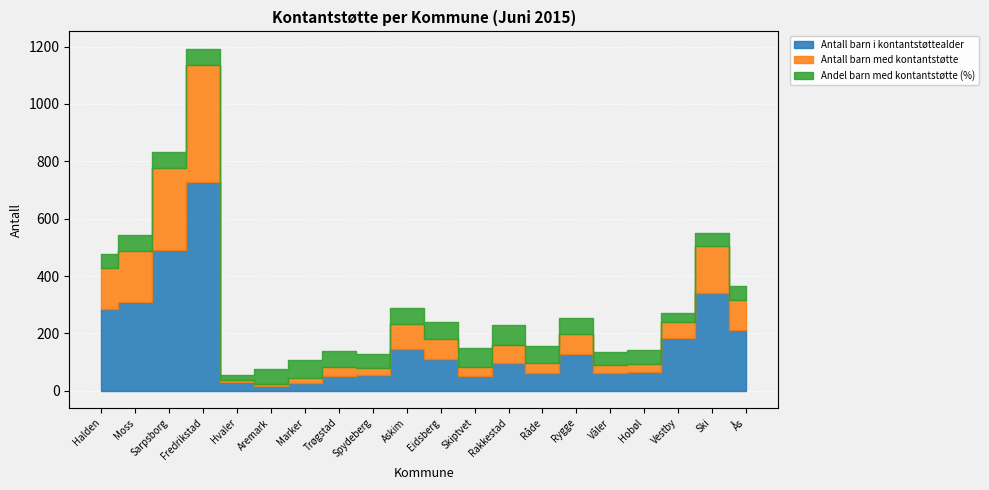

What is the average value of the Andel barn med kontantstøtte (%) series?

52.3